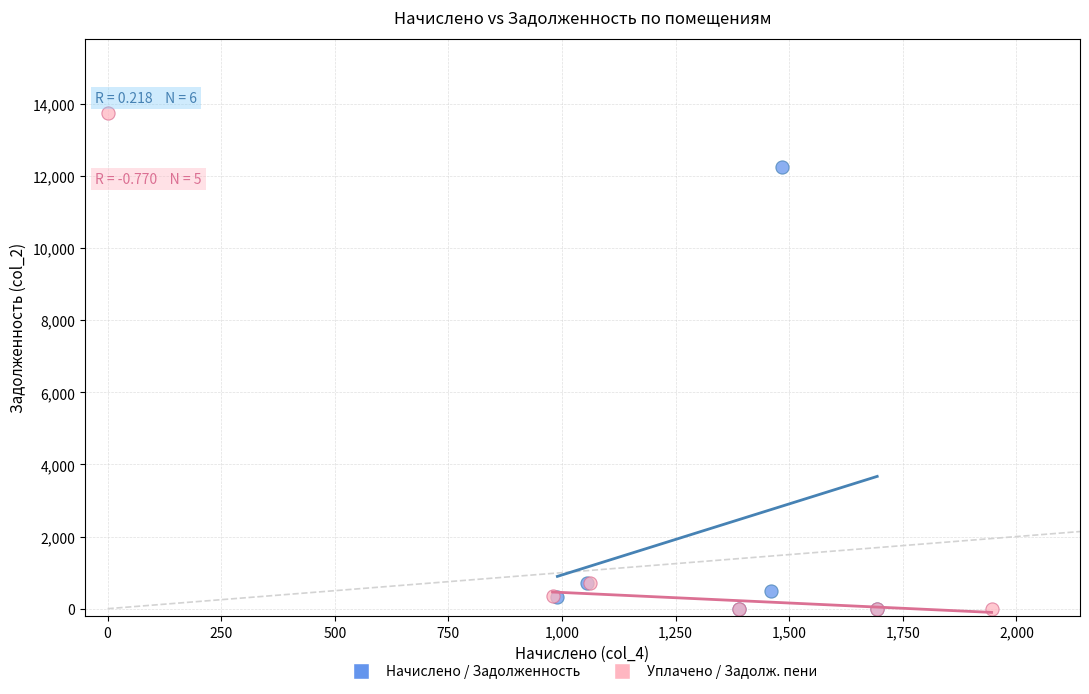

Which series contains the highest Y value?

Уплачено / Задолж. пени